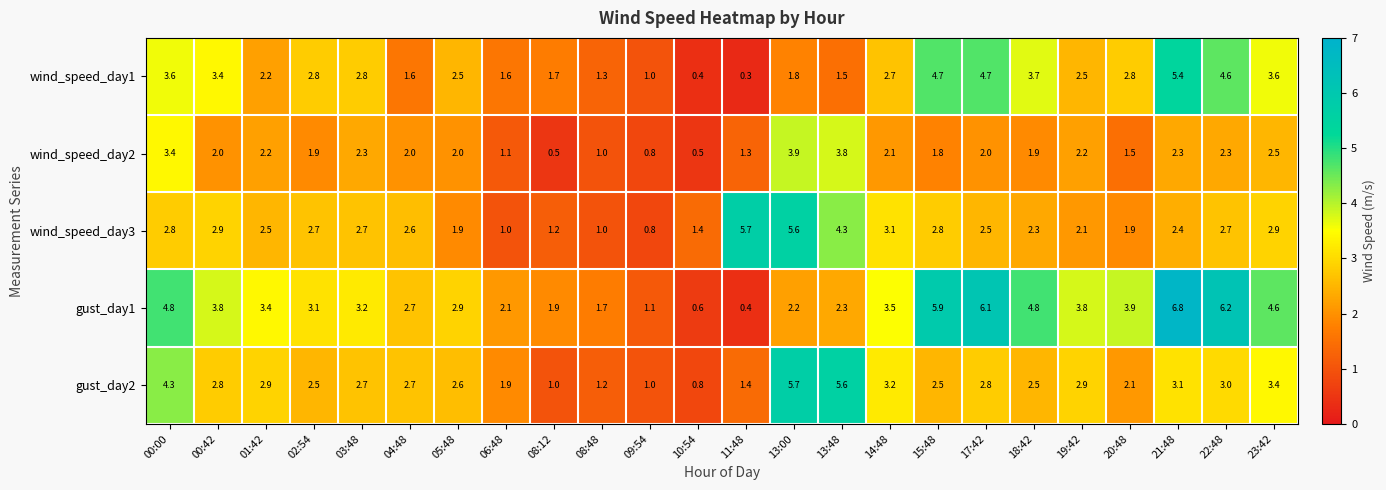

The wind_speed_day1 series shows 1.4 at 15:48. True or false?

False